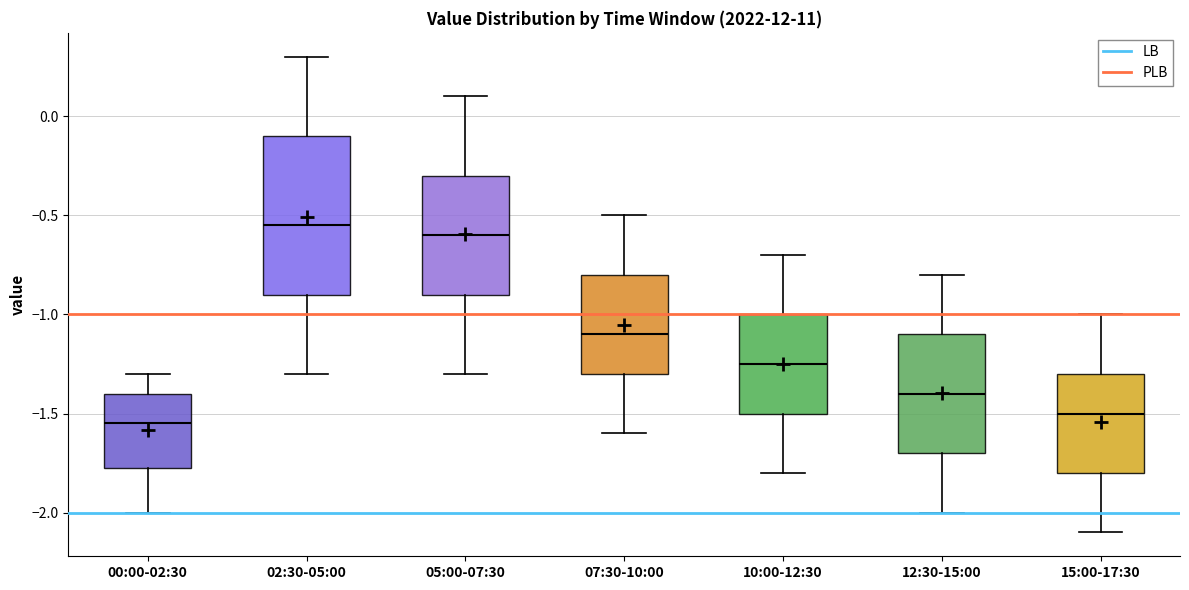

Reading left to right, transcribe this box plot: for each box, give where its median line is, the range the box spans, and where its two whiskers end, as read against the y-axis. The values are not printed on the chart, so give them approximately, as read against the axis.

00:00-02:30: median -1.55, box -1.75 to -1.40, whiskers -2.00 to -1.30
02:30-05:00: median -0.55, box -0.90 to -0.10, whiskers -1.30 to 0.30
05:00-07:30: median -0.60, box -0.90 to -0.30, whiskers -1.30 to 0.10
07:30-10:00: median -1.10, box -1.30 to -0.80, whiskers -1.60 to -0.50
10:00-12:30: median -1.25, box -1.50 to -1.00, whiskers -1.80 to -0.70
12:30-15:00: median -1.40, box -1.70 to -1.10, whiskers -2.00 to -0.80
15:00-17:30: median -1.50, box -1.80 to -1.30, whiskers -2.10 to -1.00